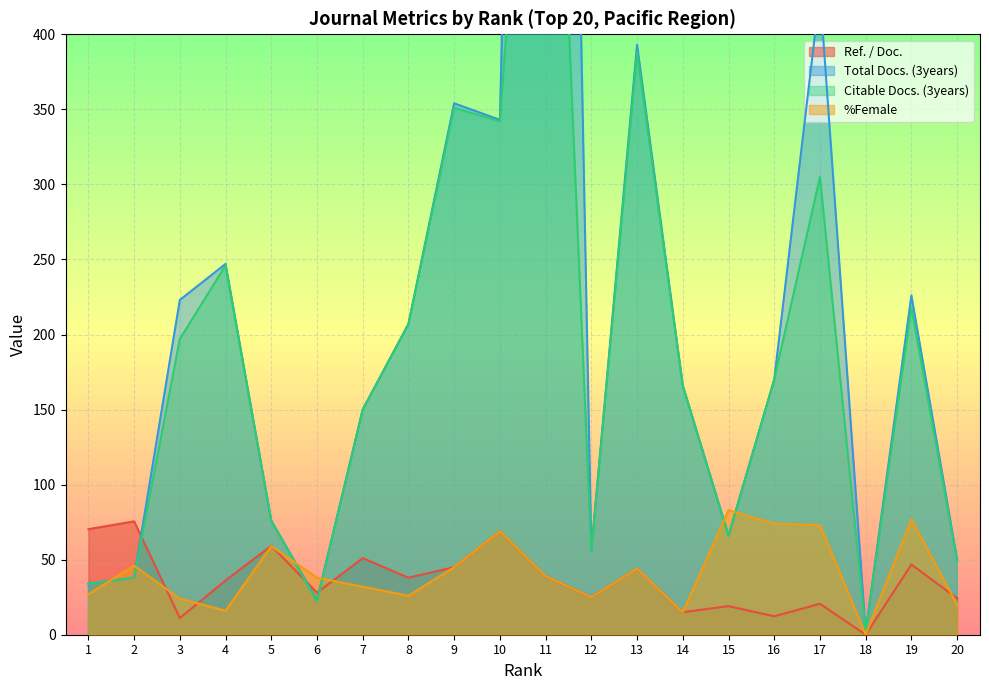

Reading right to left, list all the values displayed in this chart.

Ref. / Doc.: 20=24.2	19=46.8	18=0.0	17=20.6	16=12.3	15=19.1	14=15.0	13=44.0	12=25.0	11=39.0	10=69.0	9=45.0	8=38.0	7=51.0	6=28.0	5=59.2	4=36.2	3=11.1	2=75.6	1=70.3
Total Docs. (3years): 20=50.0	19=226.0	18=2.0	17=428.0	16=170.0	15=66.0	14=166.0	13=393.0	12=56.0	11=1599.0	10=343.0	9=354.0	8=207.0	7=150.0	6=23.0	5=76.0	4=247.0	3=223.0	2=38.0	1=34.0
Citable Docs. (3years): 20=49.0	19=218.0	18=2.0	17=305.0	16=170.0	15=66.0	14=166.0	13=388.0	12=56.0	11=767.0	10=342.0	9=351.0	8=207.0	7=150.0	6=22.0	5=76.0	4=246.0	3=197.0	2=38.0	1=34.0
%Female: 20=20.0	19=77.0	18=0.0	17=73.0	16=74.0	15=83.0	14=15.0	13=44.0	12=25.0	11=39.0	10=69.0	9=45.0	8=26.0	7=32.0	6=38.0	5=59.0	4=16.0	3=24.0	2=46.0	1=27.0